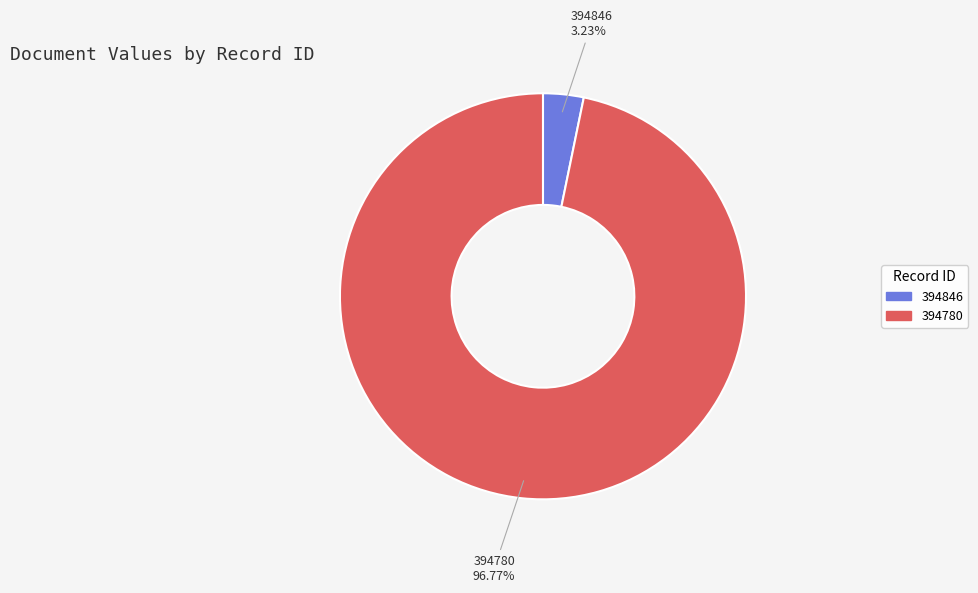

Combined, what portion of the pie is 394846 and 394780?

100.0%